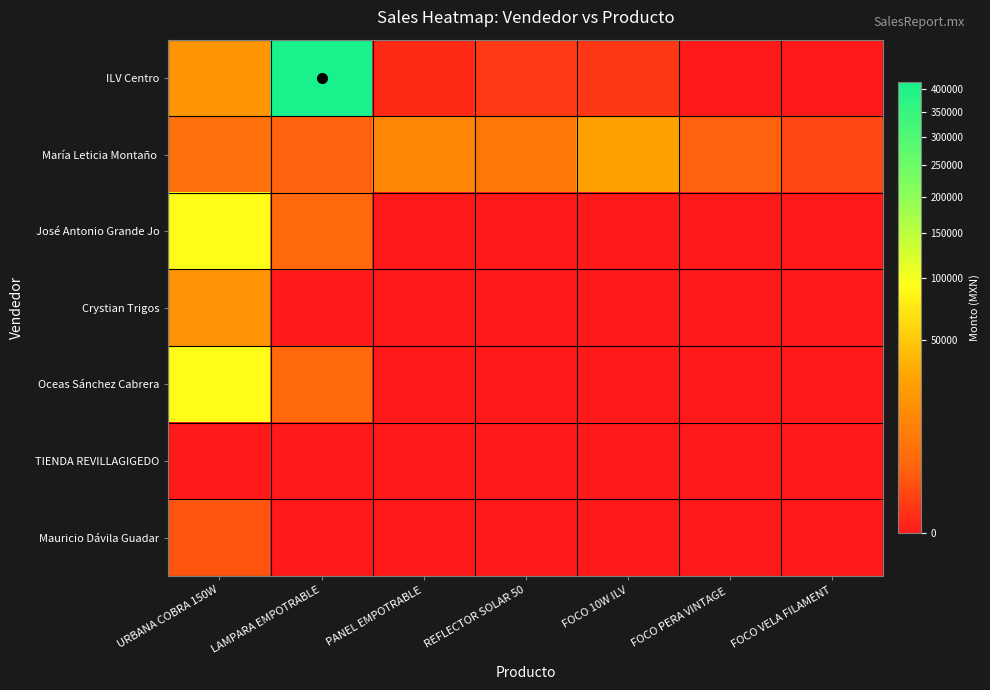

Count the number of data series in this chart.

7